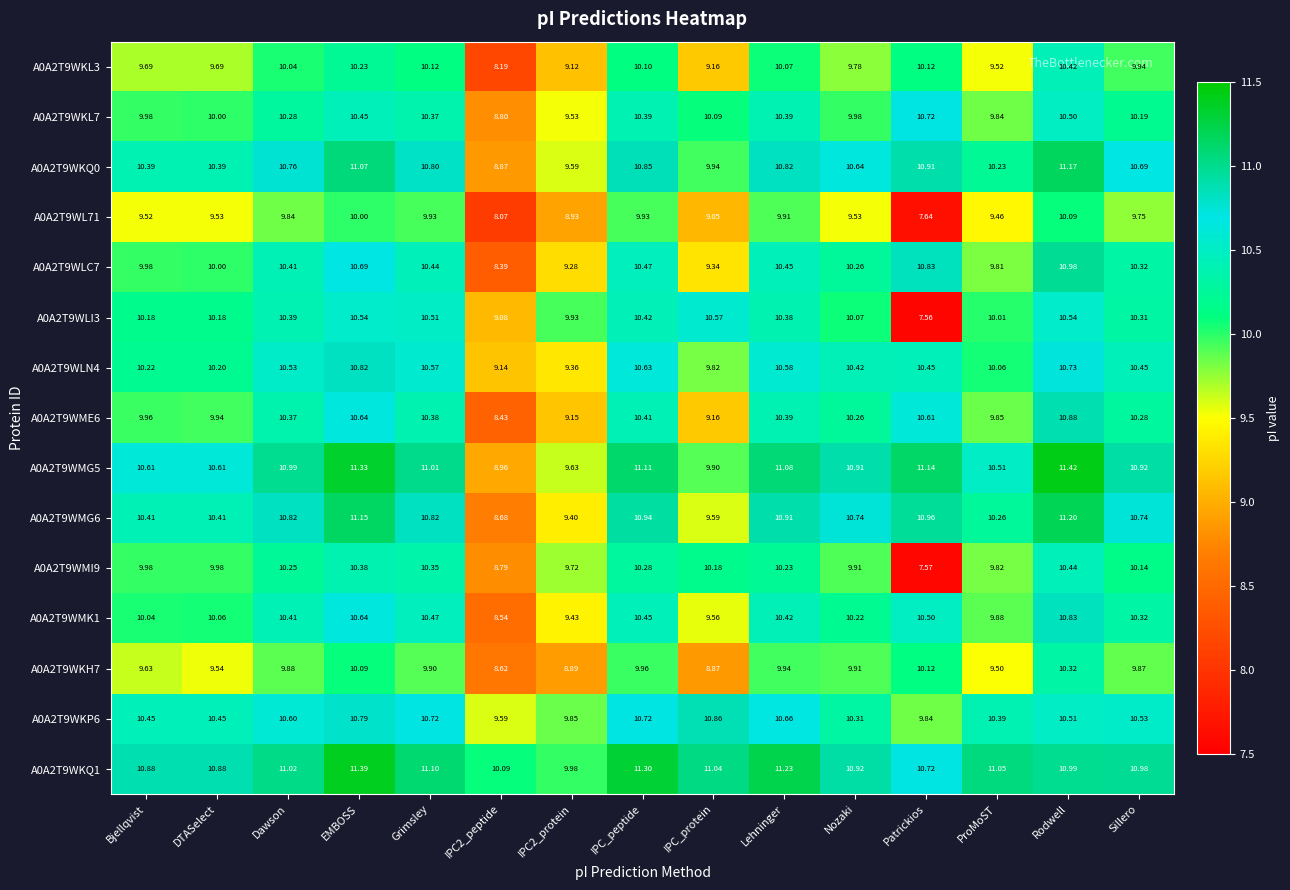

At which label does A0A2T9WMG5 first exceed 10?

Bjellqvist